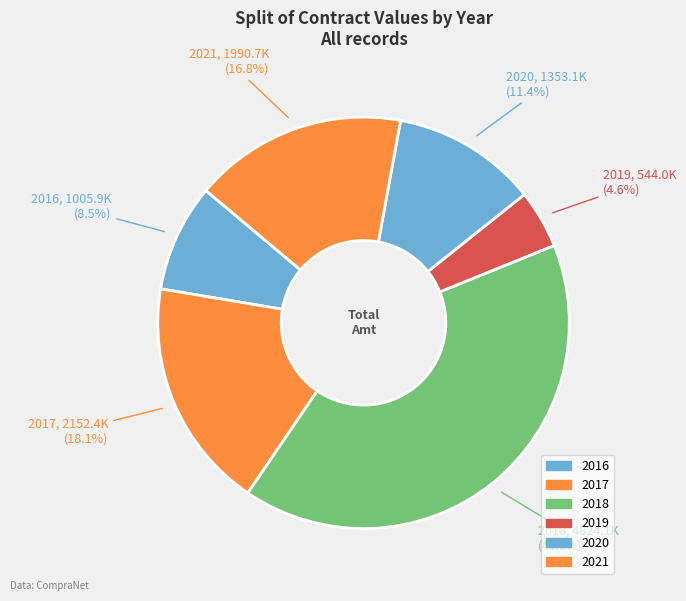

How many segments does this pie chart have?

6